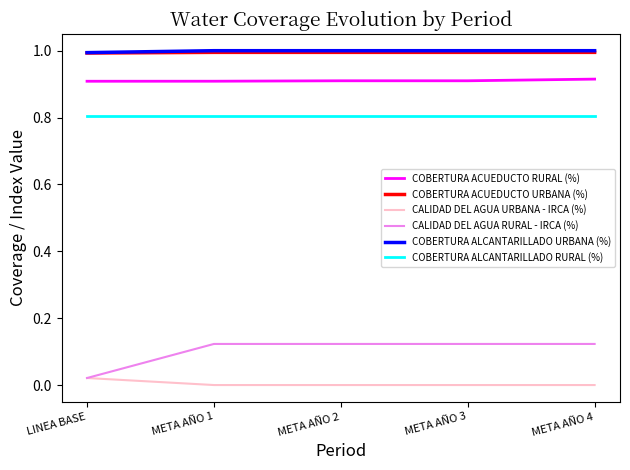

Which series has the largest range (max minus min)?

CALIDAD DEL AGUA RURAL - IRCA (%)